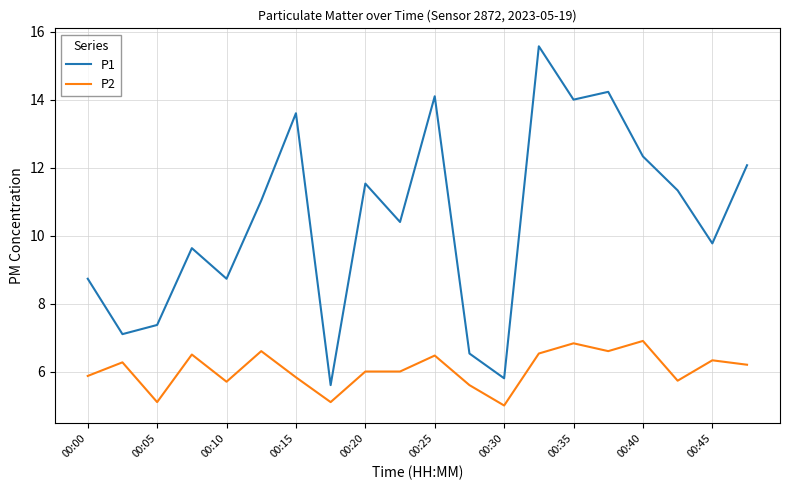

What is the difference between the maximum and minimum values in the P1 series?

10.0